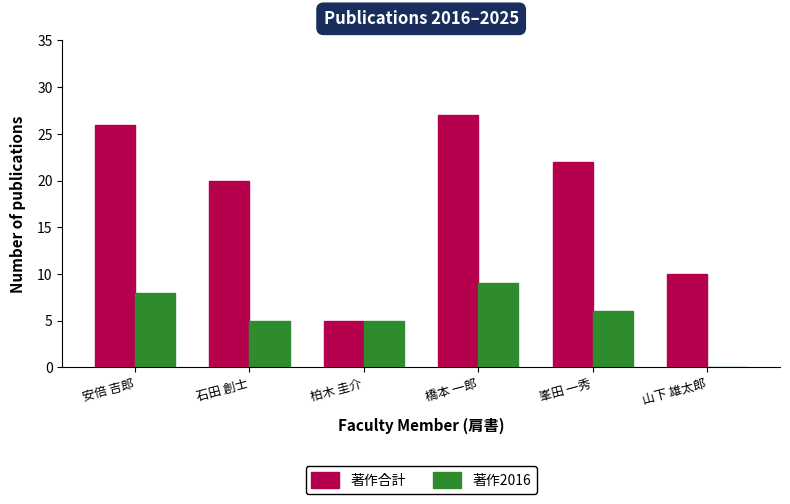

Which series has the widest spread of values?

著作合計